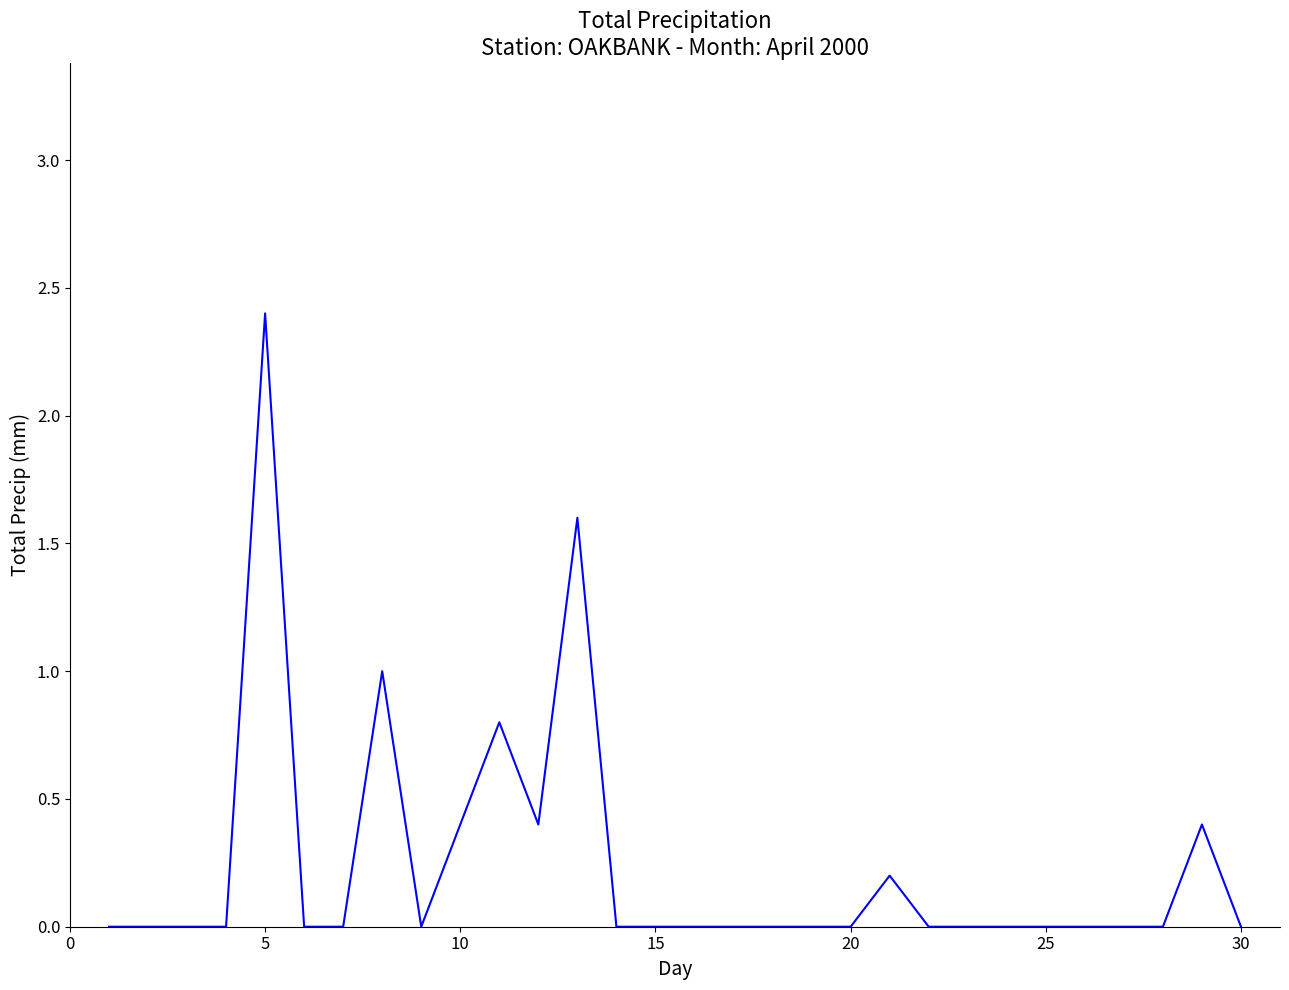

What is the maximum value shown in the chart?

2.4